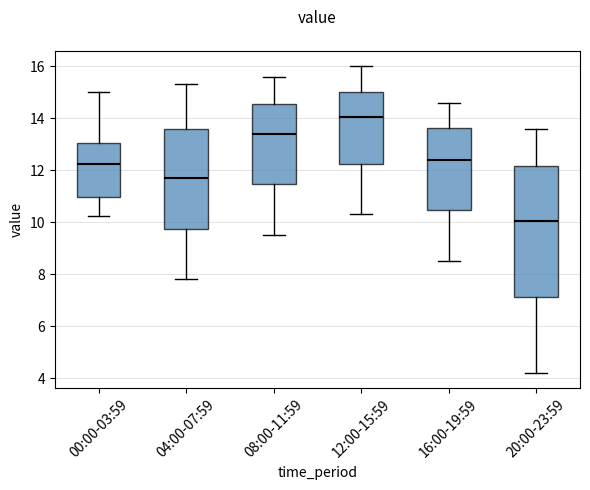

Where does the lower whisker of the box for 16:00-19:59 end on the y-axis? The values are not printed on the chart, so give them approximately, as read against the axis.

8.6